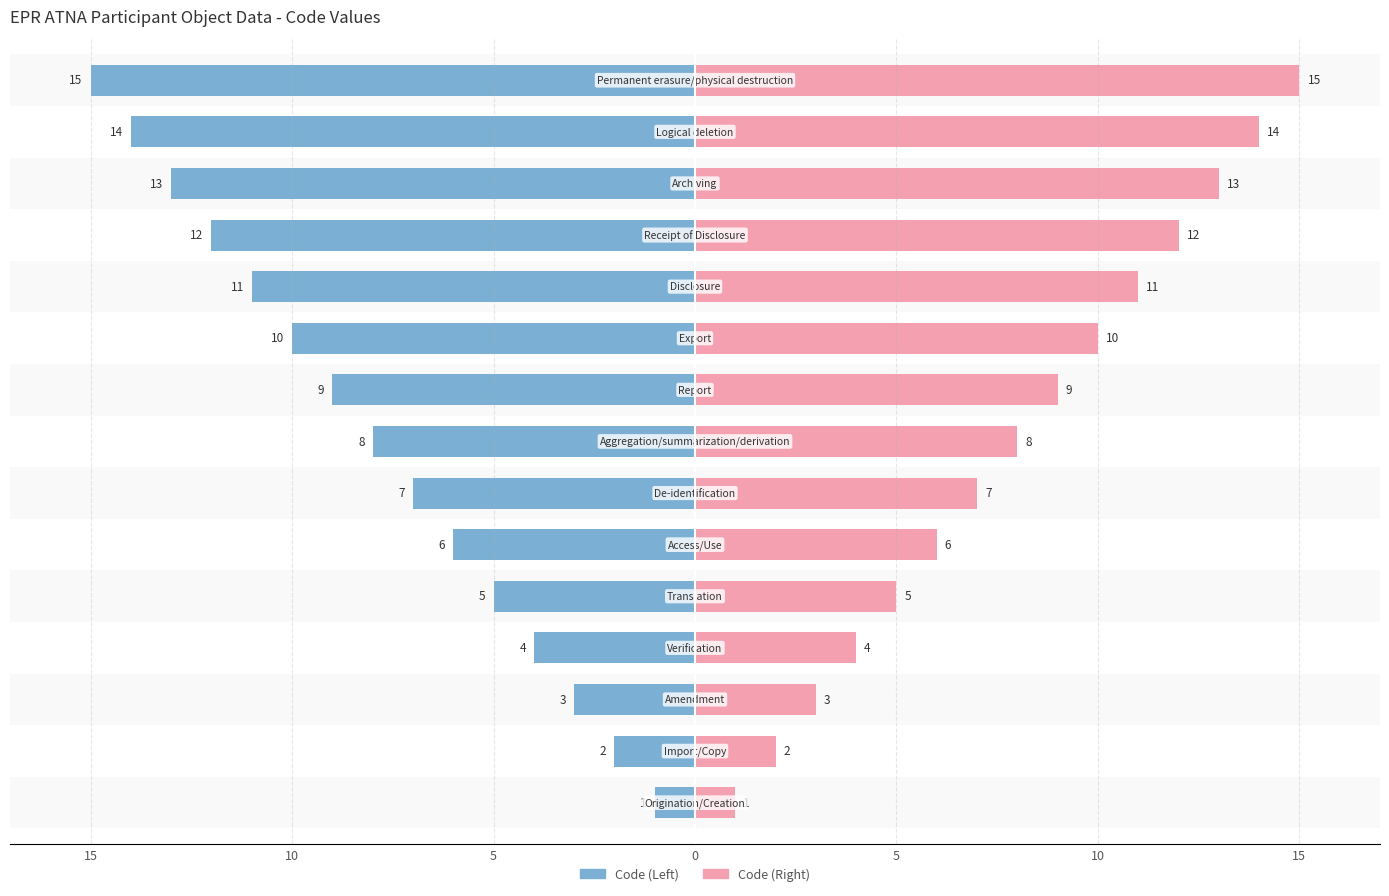

Is it true that Code (Left) equals -2 at 7?

False